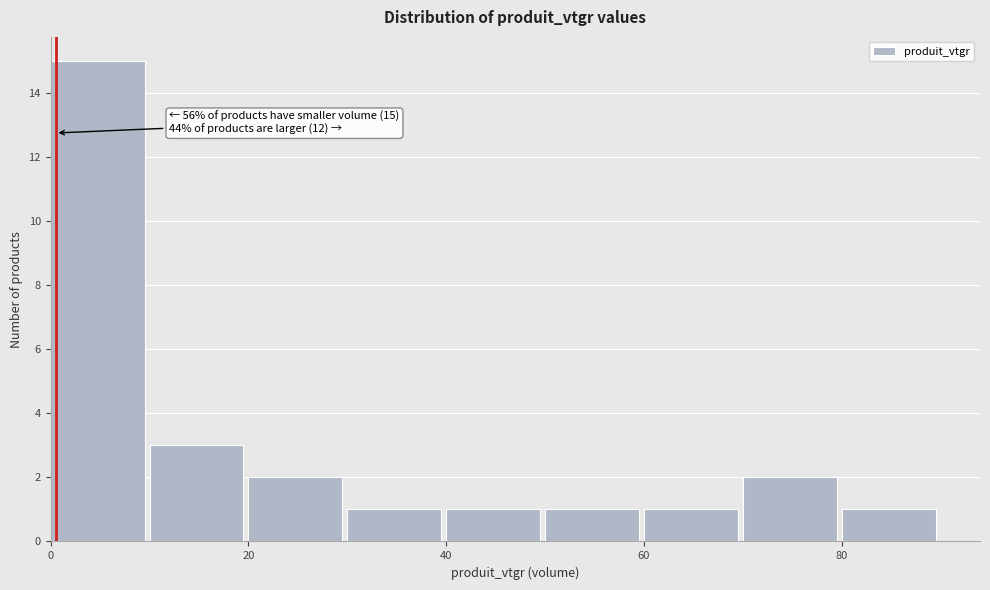

Which range on the x-axis has the tallest bar?

0 to 10